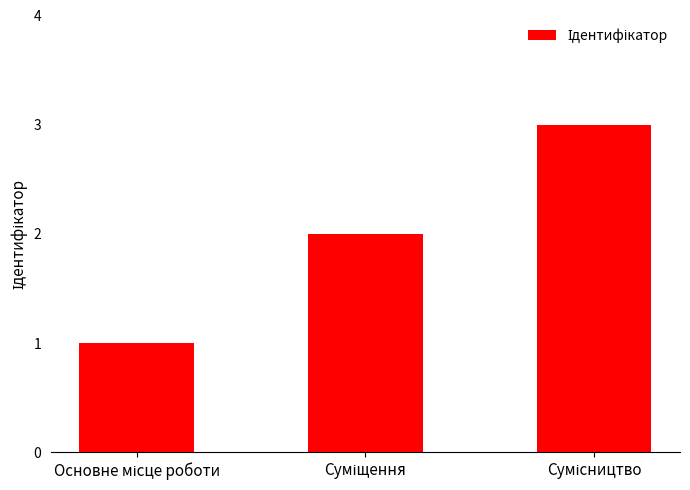

What is the maximum value shown in the chart?

3